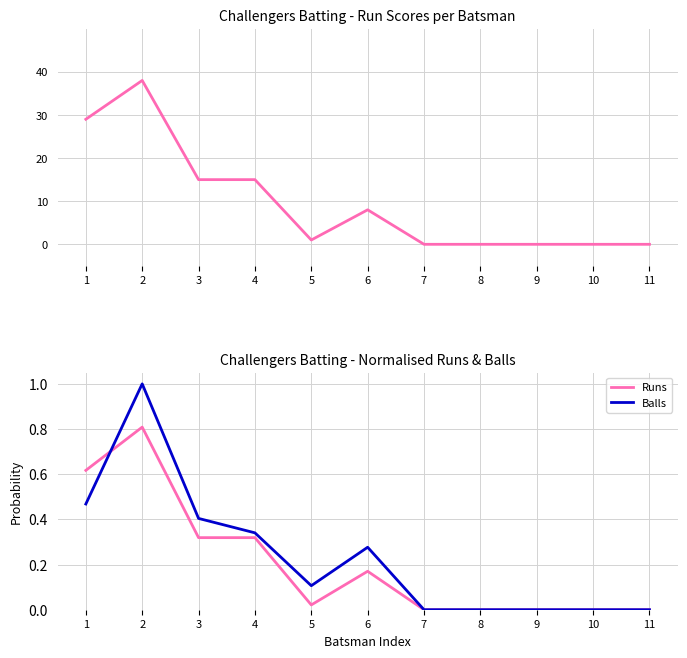

The Balls series shows 0.0 at 7. True or false?

True